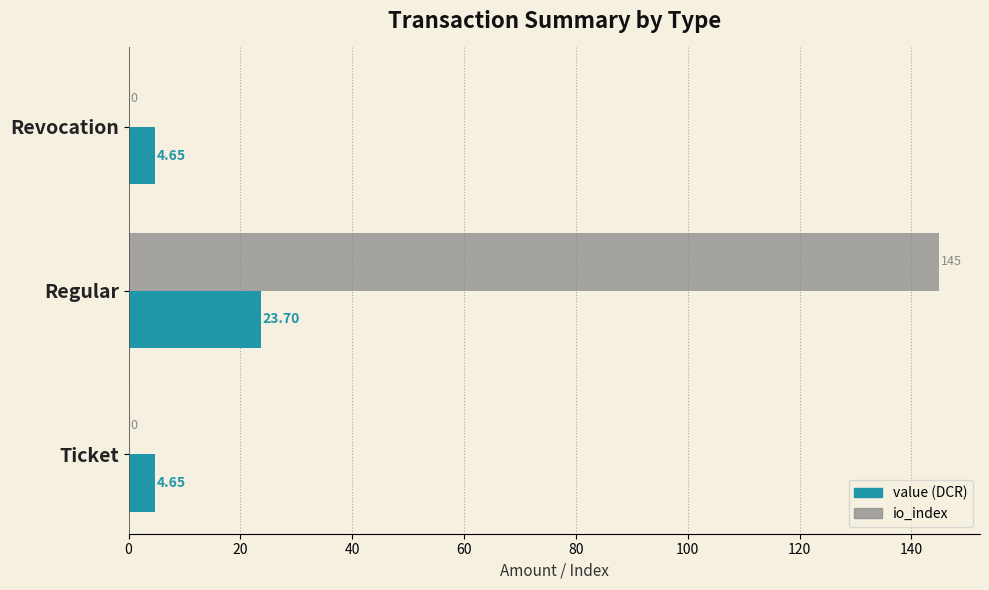

At which category does the chart reach its peak across all series?

Regular